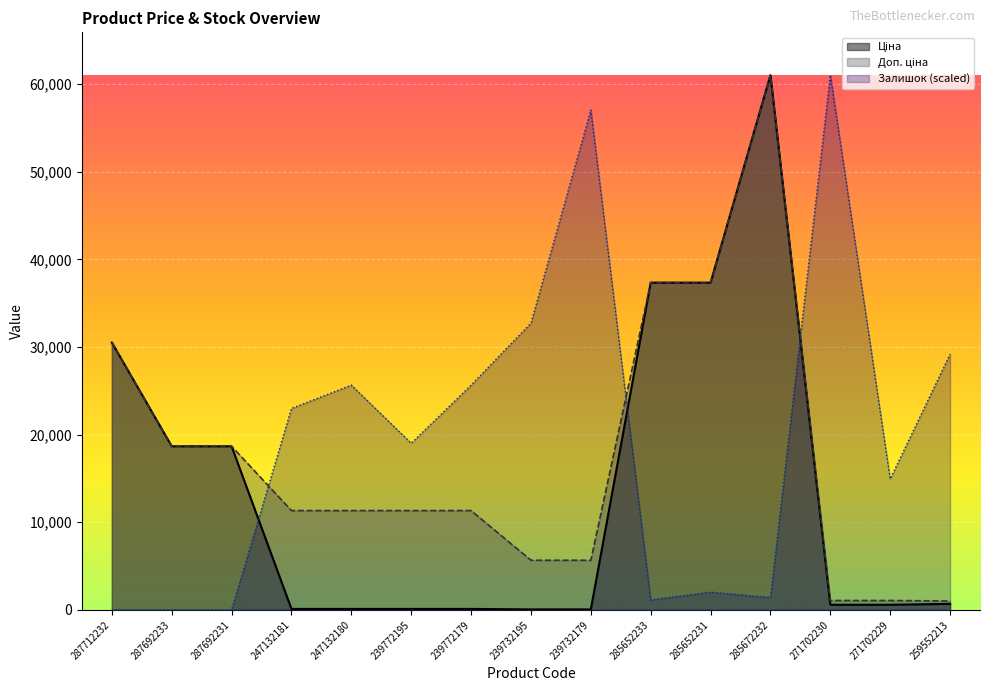

Count the number of data series in this chart.

3